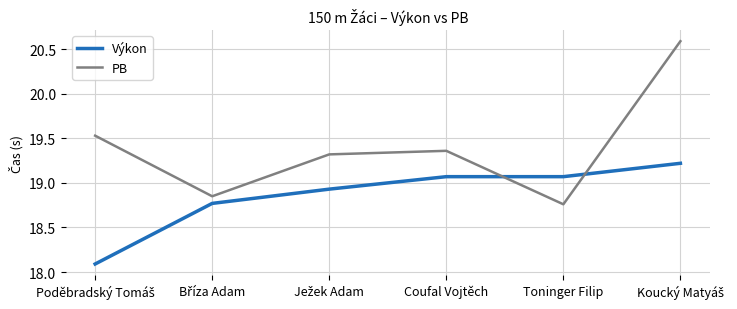

The Výkon series shows 9.5 at Coufal Vojtěch. True or false?

False